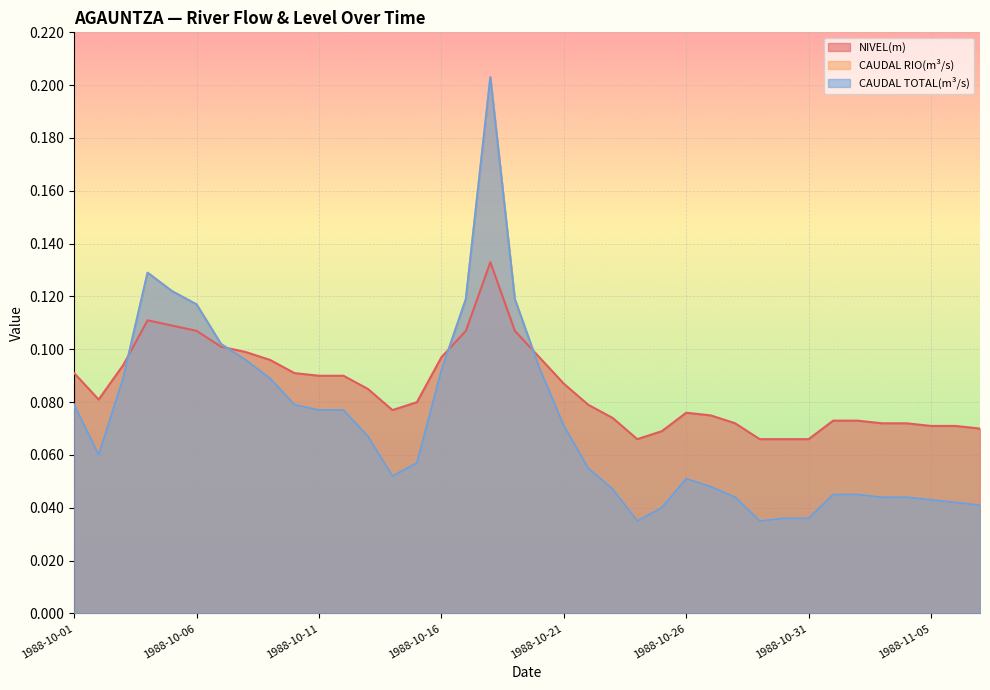

What is the maximum value for CAUDAL TOTAL(m³/s)?

0.2